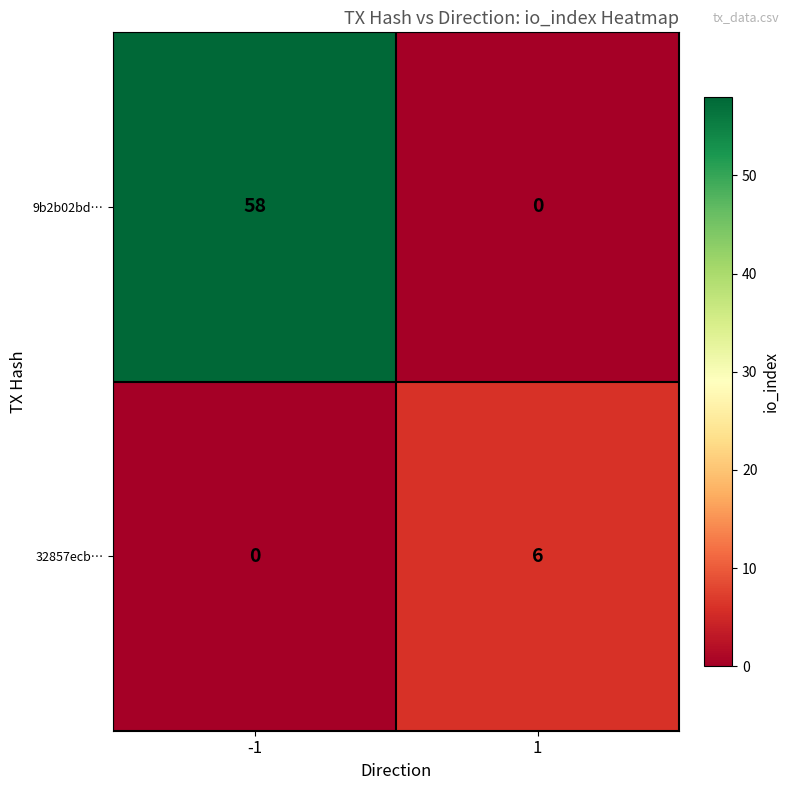

Reading left to right, what are all the values shown in this chart?

9b2b02bd…: 58	0
32857ecb…: 0	6